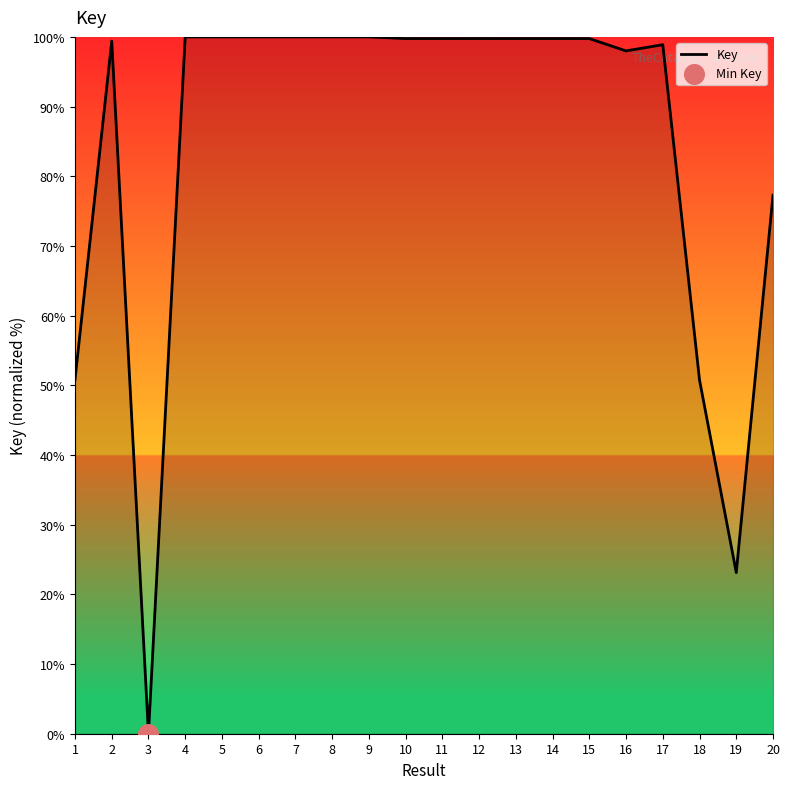

What is the change in value from 11 to 19?

-76.6